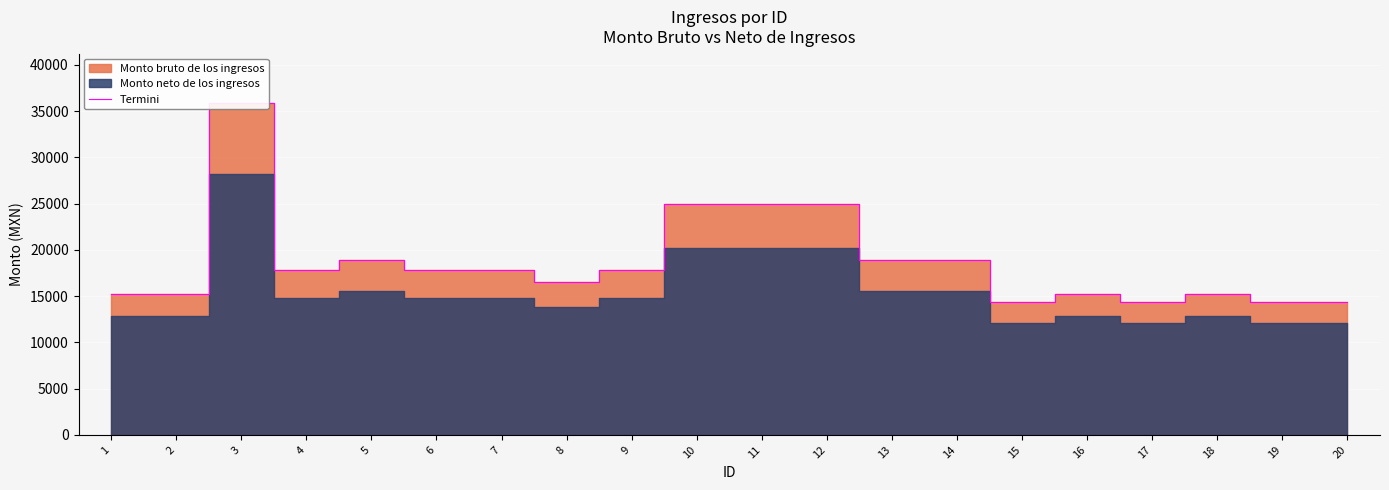

Reading right to left, extract all data points from this chart.

20=14319.6	19=14319.6	18=15201.3	17=14319.6	16=15201.3	15=14319.6	14=18879.9	13=18879.9	12=24975.3	11=24975.3	10=24975.3	9=17813.4	8=16498.8	7=17813.4	6=17813.4	5=18879.9	4=17813.4	3=35830.5	2=15201.3	1=15201.3